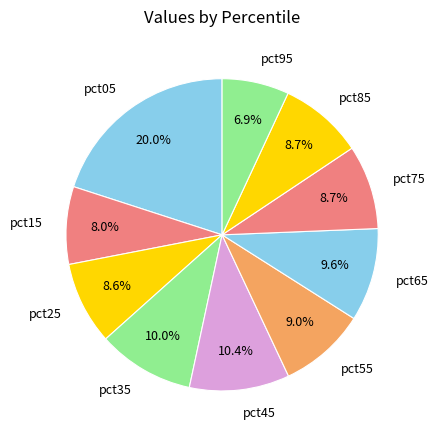

Which slice is the largest?

pct05